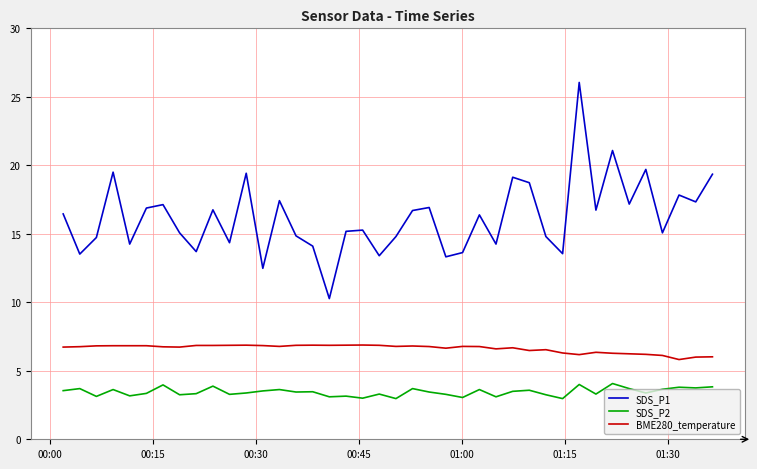

True or false: SDS_P1 and BME280_temperature cross at least once.

False